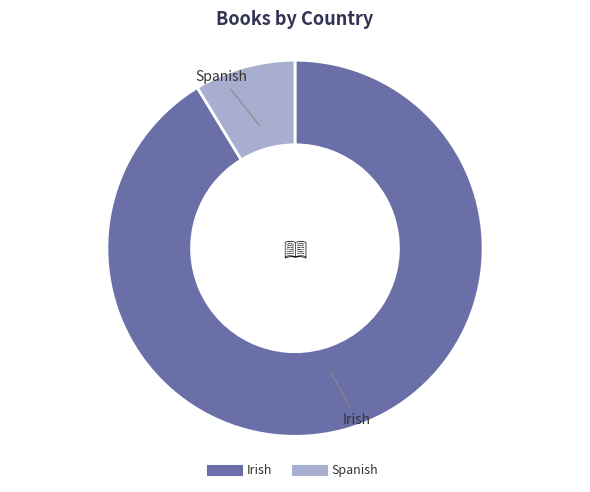

What is the smallest slice in the pie chart?

Spanish